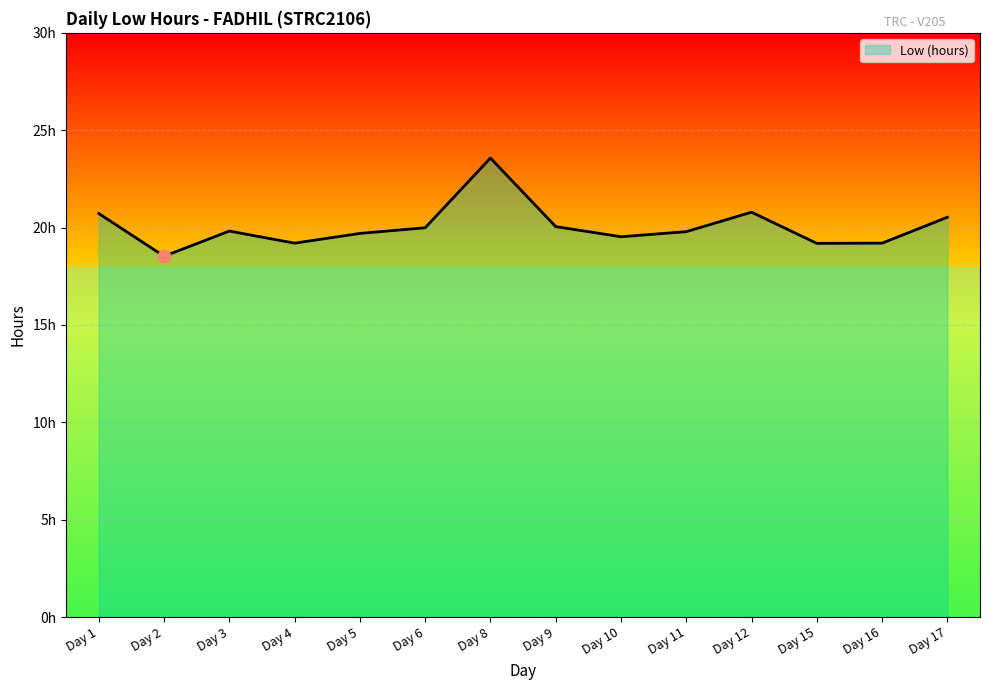

What is the change in value from Day 5 to Day 11?

+0.1